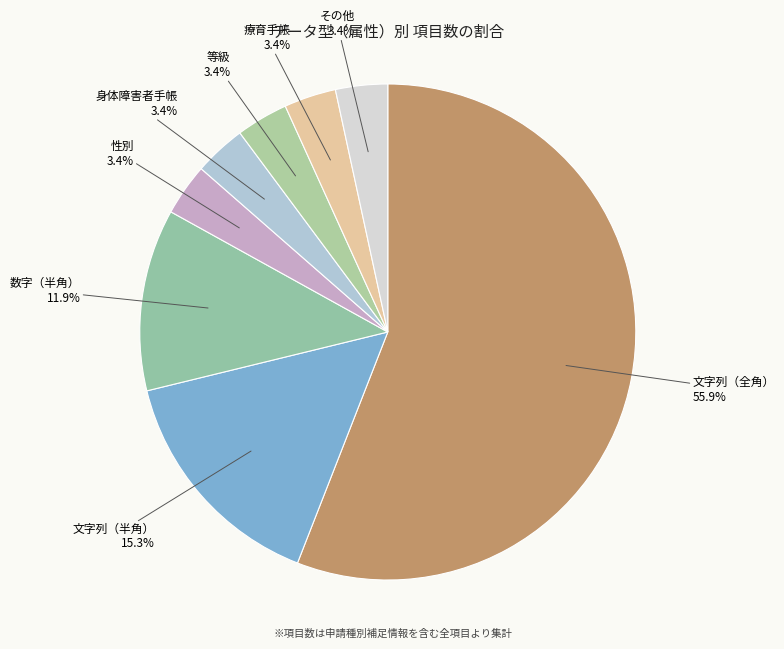

What percentage is the 文字列（全角） slice, to the nearest percent?

56%